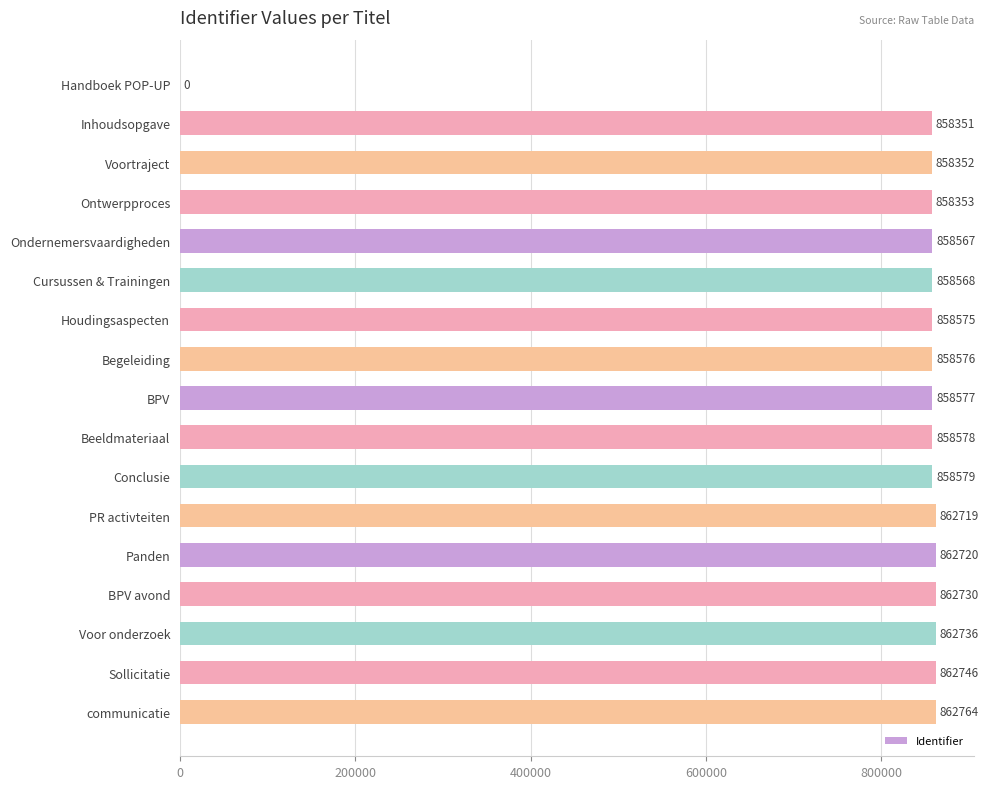

The value at Voor onderzoek is 1318423. True or false?

False